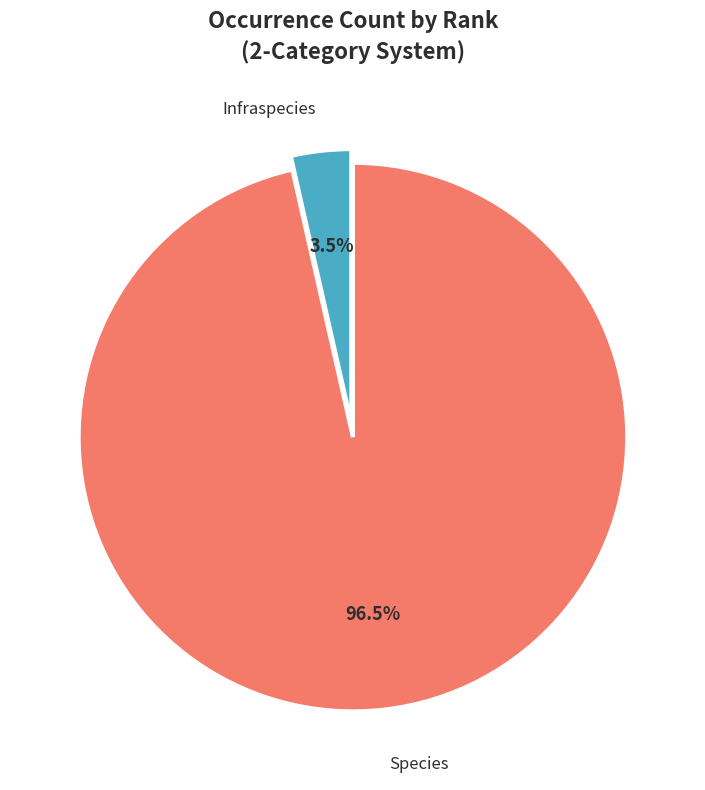

Is there any slice that represents more than half of the pie?

Yes